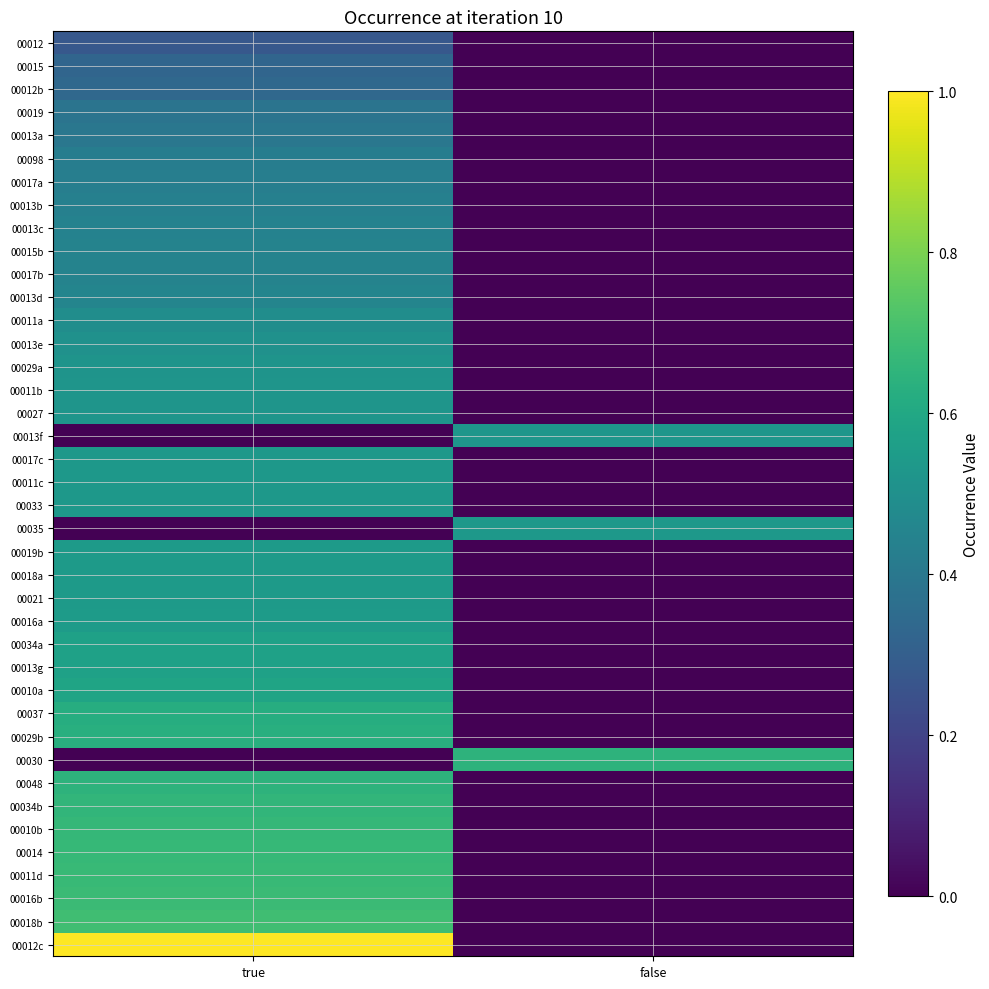

Reading left to right, list all the values displayed in this chart.

00012: true=0.3	false=0.0
00015: true=0.3	false=0.0
00012b: true=0.3	false=0.0
00019: true=0.4	false=0.0
00013a: true=0.4	false=0.0
00098: true=0.4	false=0.0
00017a: true=0.4	false=0.0
00013b: true=0.4	false=0.0
00013c: true=0.4	false=0.0
00015b: true=0.4	false=0.0
00017b: true=0.4	false=0.0
00013d: true=0.5	false=0.0
00011a: true=0.5	false=0.0
00013e: true=0.5	false=0.0
00029a: true=0.5	false=0.0
00011b: true=0.5	false=0.0
00027: true=0.5	false=0.0
00013f: true=0.0	false=0.5
00017c: true=0.5	false=0.0
00011c: true=0.5	false=0.0
00033: true=0.5	false=0.0
00035: true=0.0	false=0.5
00019b: true=0.5	false=0.0
00018a: true=0.5	false=0.0
00021: true=0.5	false=0.0
00016a: true=0.5	false=0.0
00034a: true=0.6	false=0.0
00013g: true=0.6	false=0.0
00010a: true=0.6	false=0.0
00037: true=0.6	false=0.0
00029b: true=0.6	false=0.0
00030: true=0.0	false=0.6
00048: true=0.6	false=0.0
00034b: true=0.7	false=0.0
00010b: true=0.7	false=0.0
00014: true=0.7	false=0.0
00011d: true=0.7	false=0.0
00016b: true=0.7	false=0.0
00018b: true=0.7	false=0.0
00012c: true=1.0	false=0.0